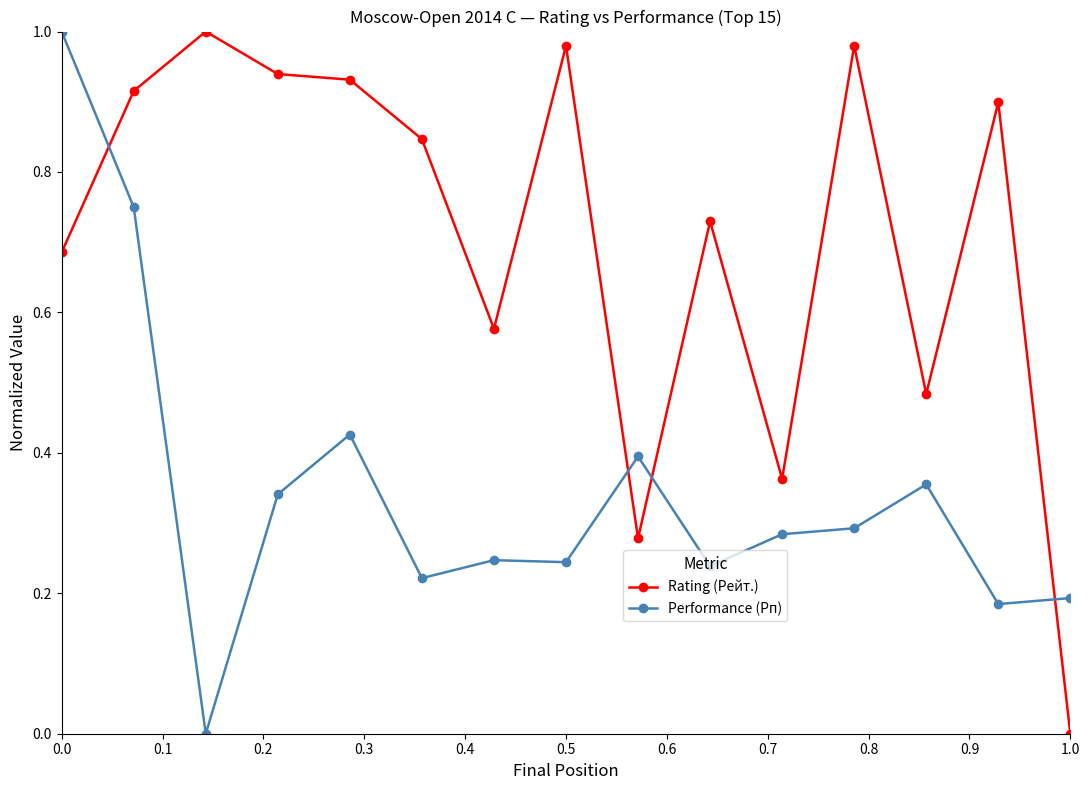

What is the sum of all Rating (Рейт.) values?

10.6